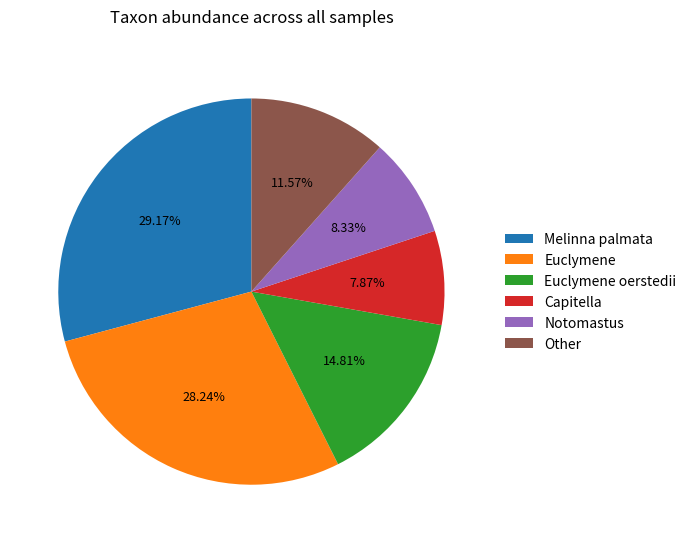

How many segments does this pie chart have?

6